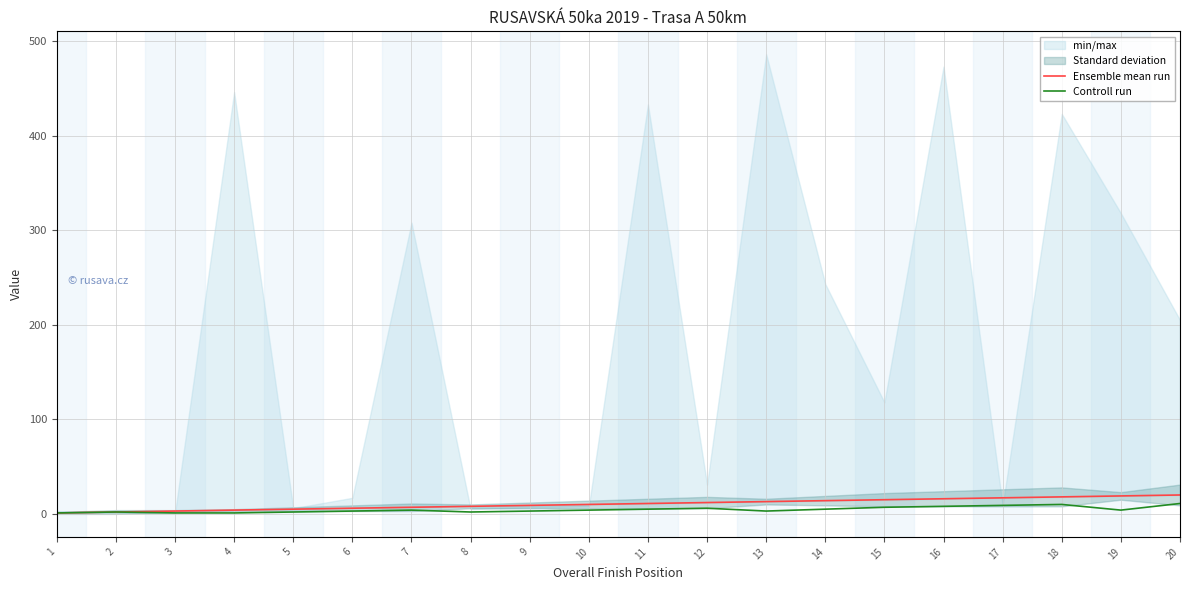

True or false: Ensemble mean run has more than 0 points higher than both neighbors.

False